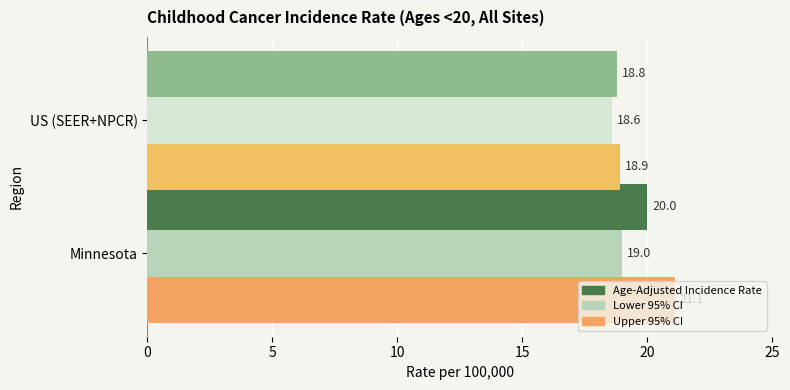

What is the greatest value displayed?

21.1